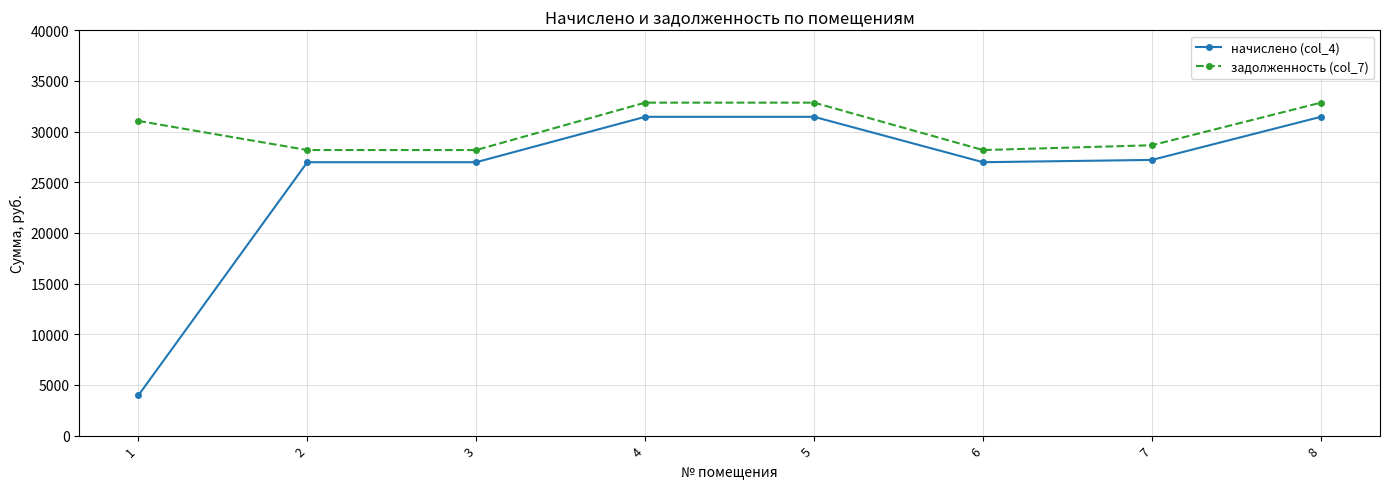

What is the difference between the maximum and second lowest values in the начислено (col_4) series?

4479.3